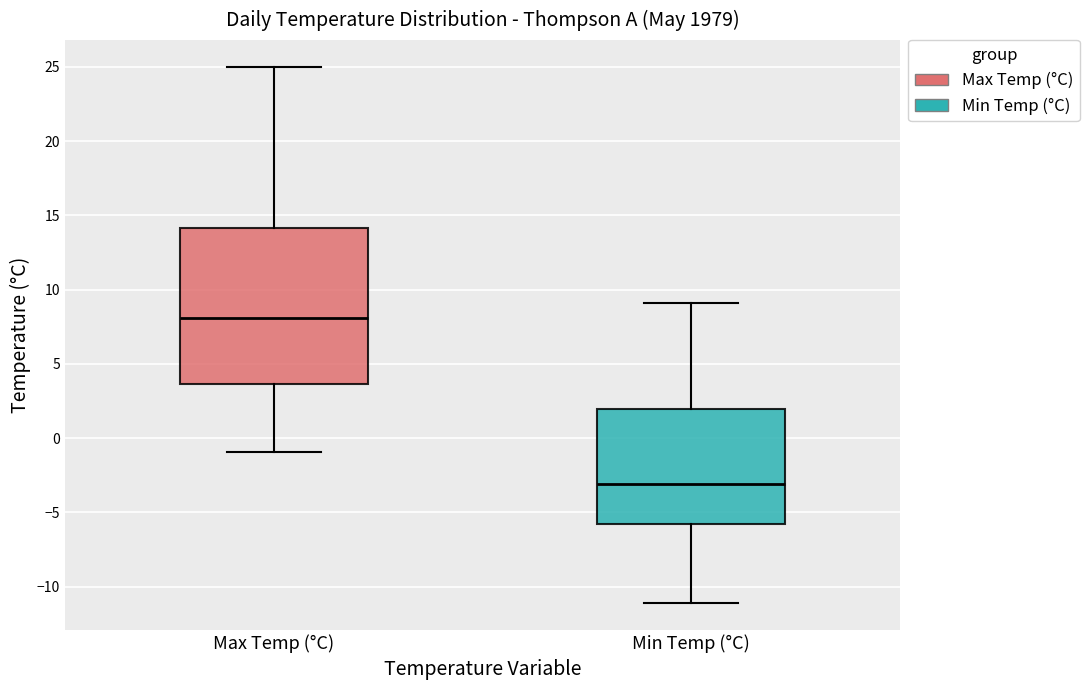

Reading left to right, transcribe this box plot: for each box, give where its median line is, the range the box spans, and where its two whiskers end, as read against the y-axis. The values are not printed on the chart, so give them approximately, as read against the axis.

Max Temp (°C): median 8.0, box 3.5 to 14.0, whiskers -1.0 to 25.0
Min Temp (°C): median -3.0, box -6.0 to 2.0, whiskers -11.0 to 9.0